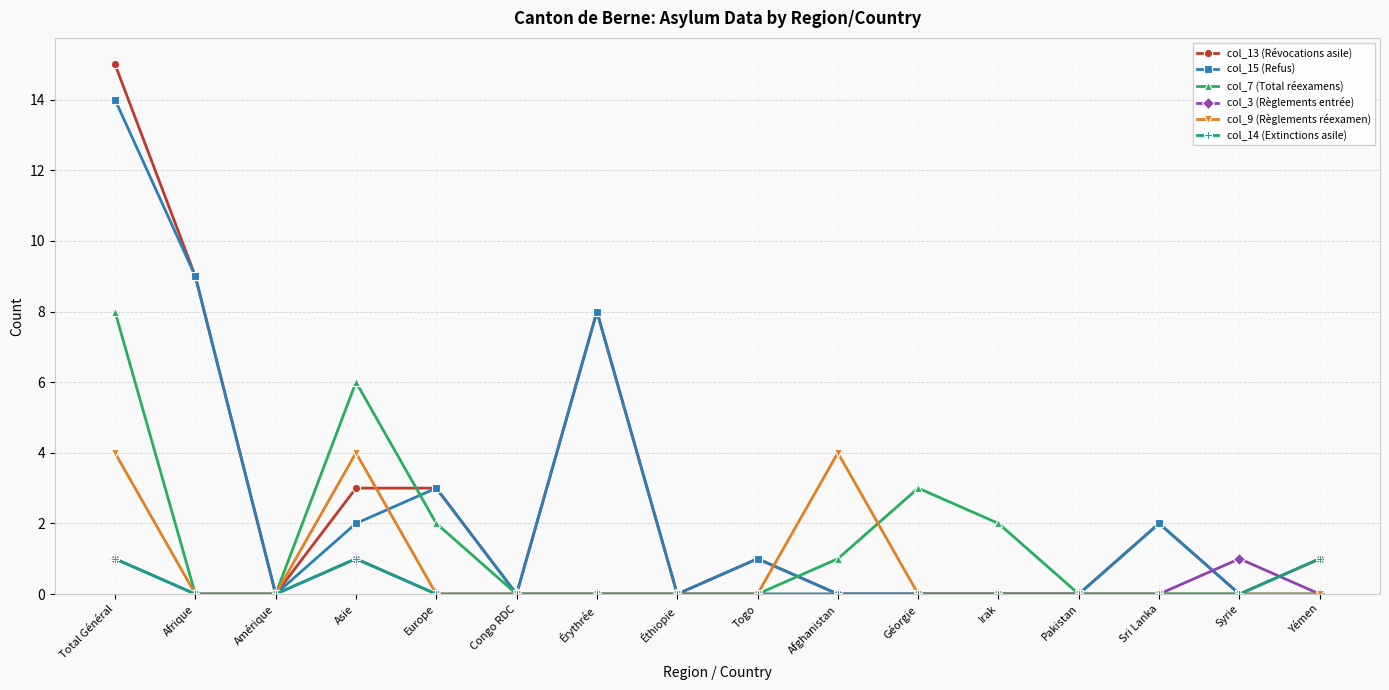

At which category does col_9 (Règlements réexamen) reach its first local peak?

Asie